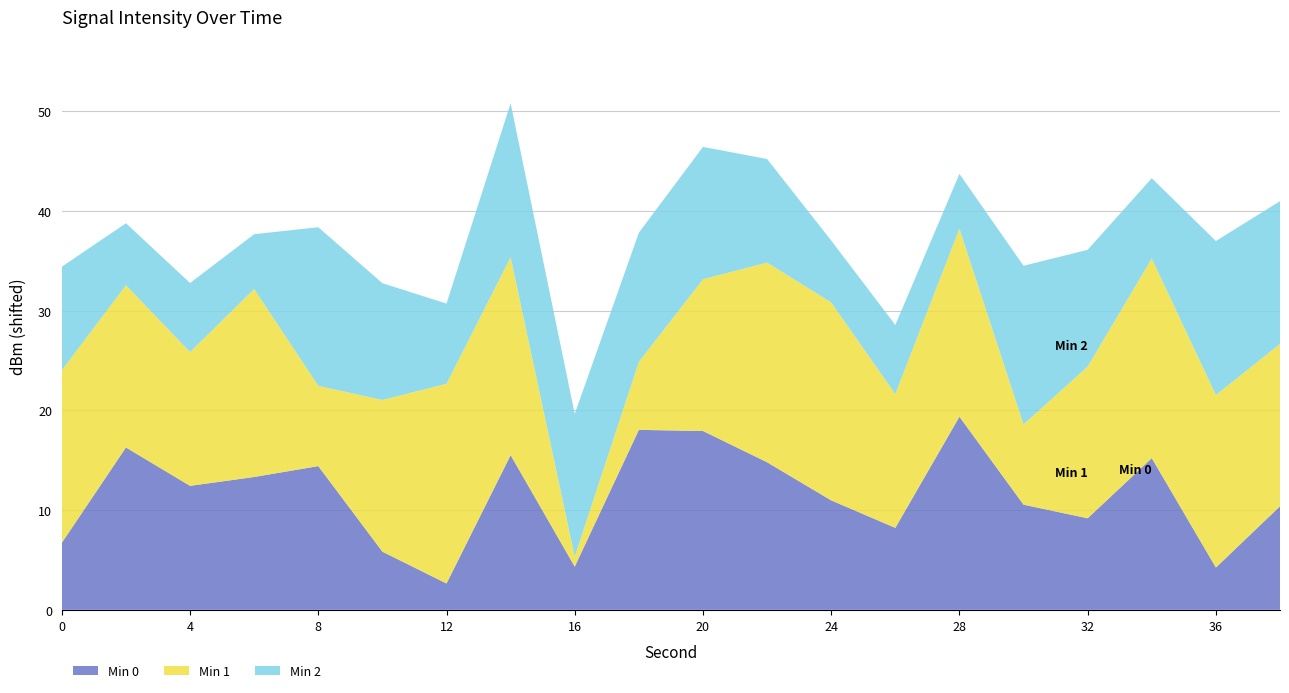

Which category has the highest value in the Min 0 series?

28